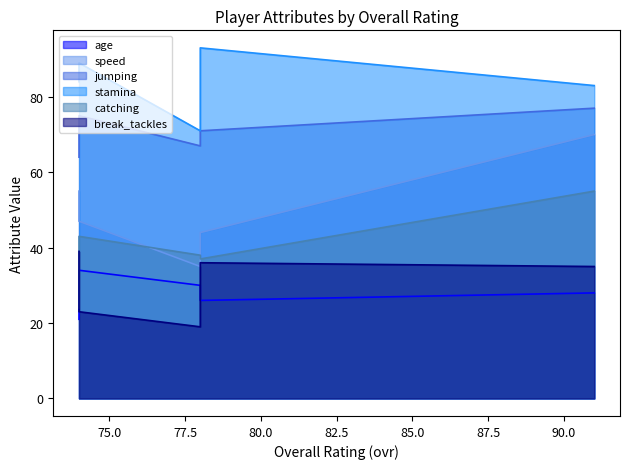

What is the minimum value for catching?

24